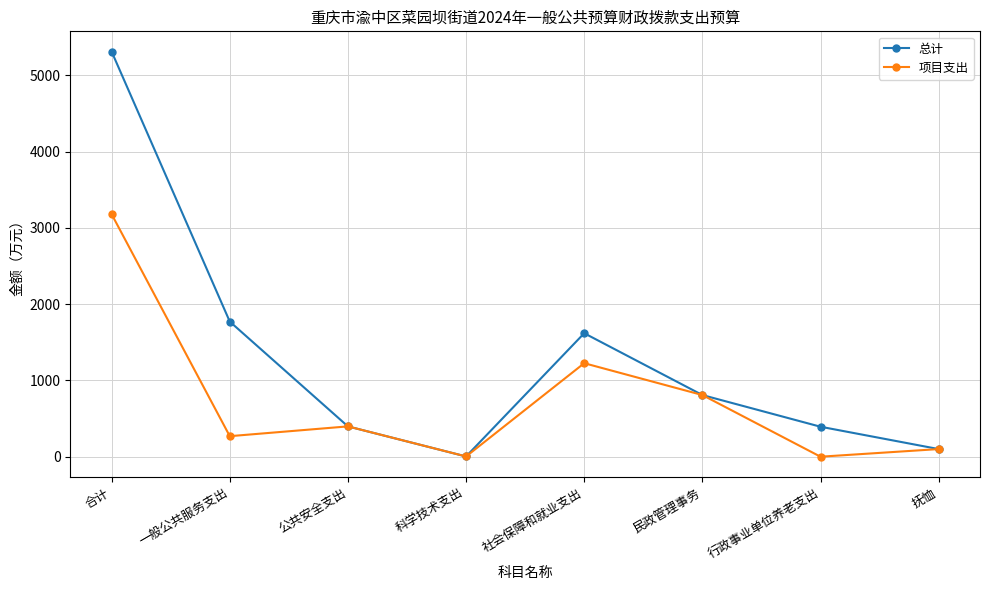

List the series in order of their peak value, lowest first.

项目支出, 总计